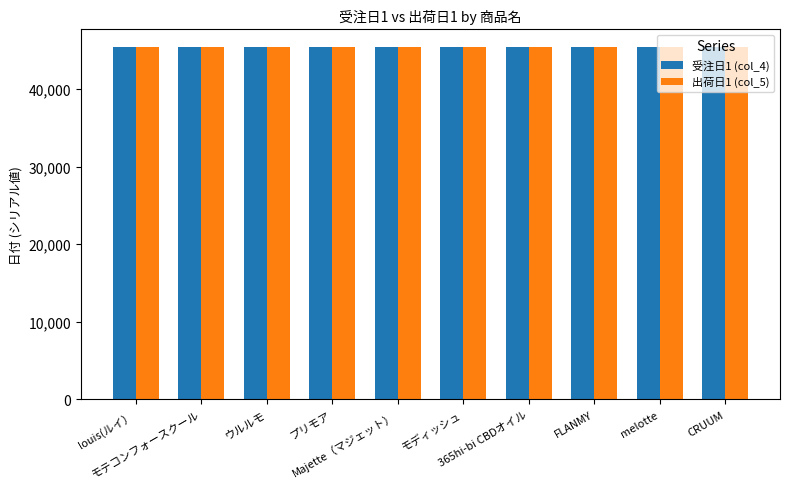

How many groups of bars are there?

10